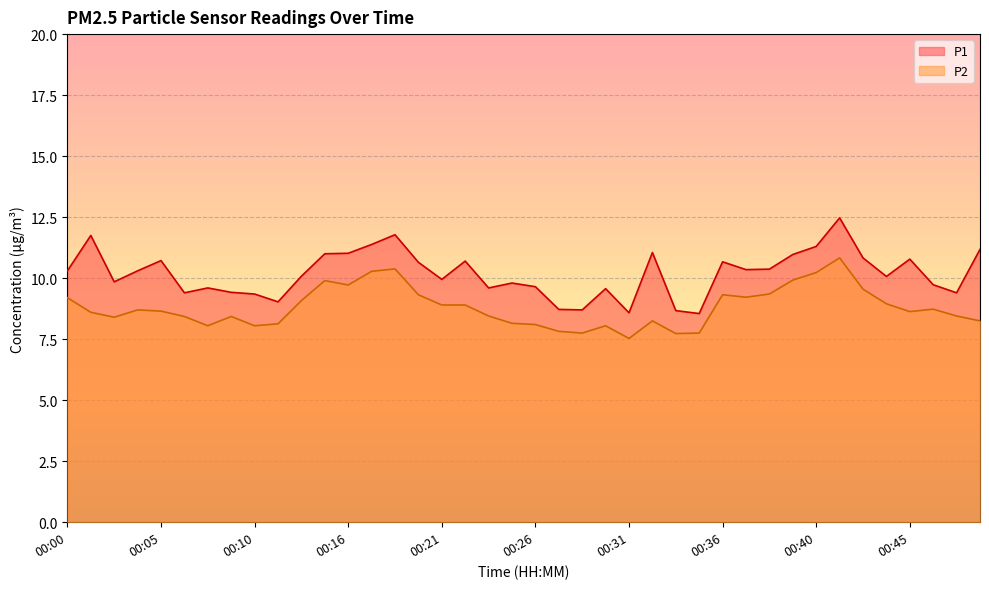

What is the minimum value shown in the chart?

7.5